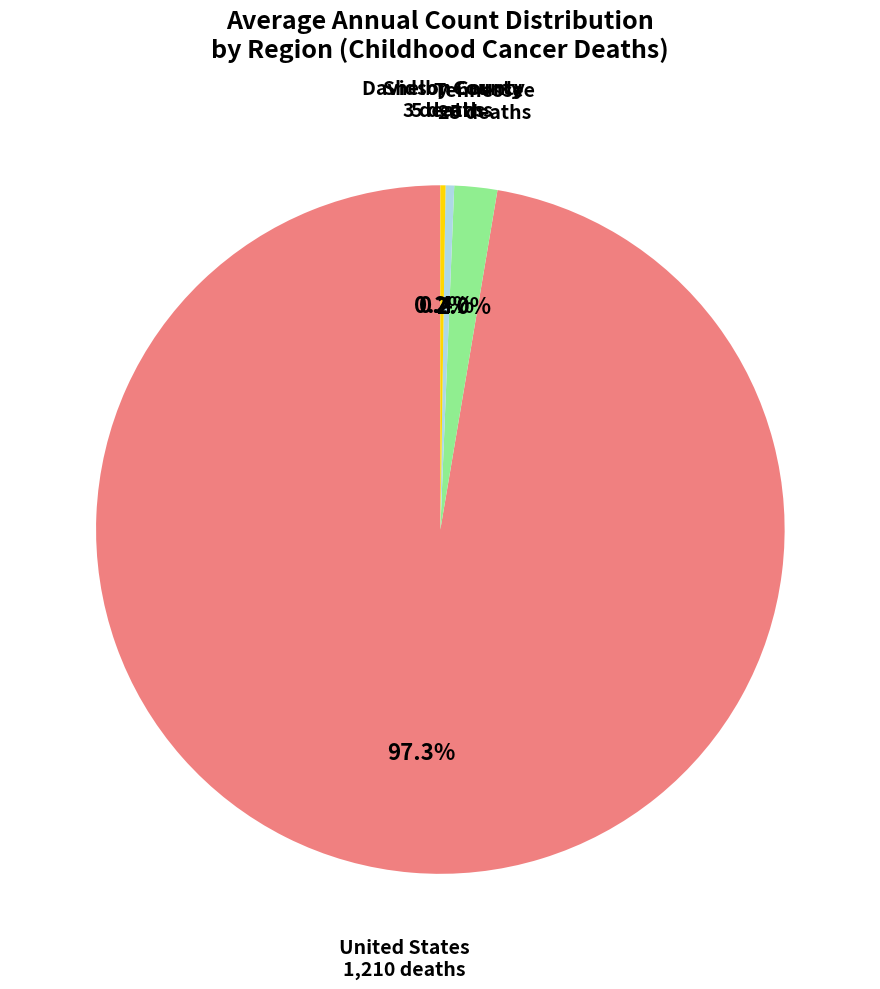

To the nearest percent, what is the difference between the largest and smallest slice percentages?

97%